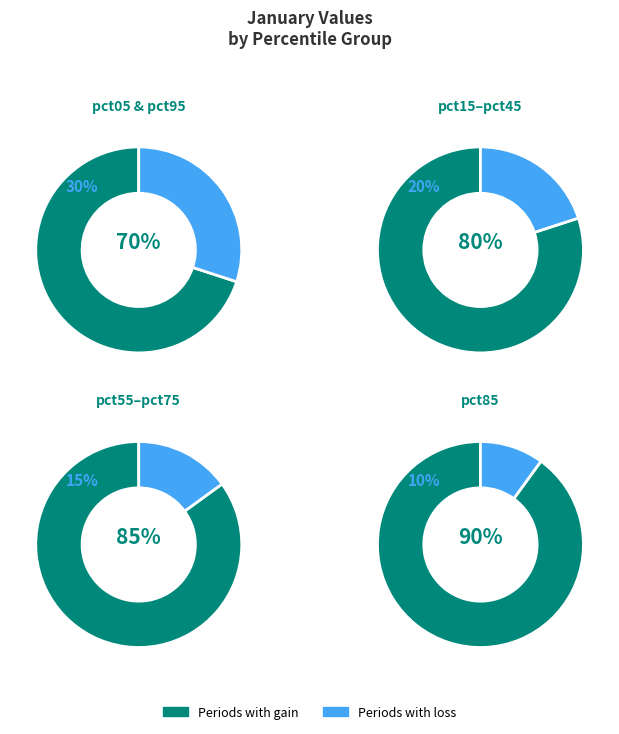

Does pct65 represent more than half of the total?

No